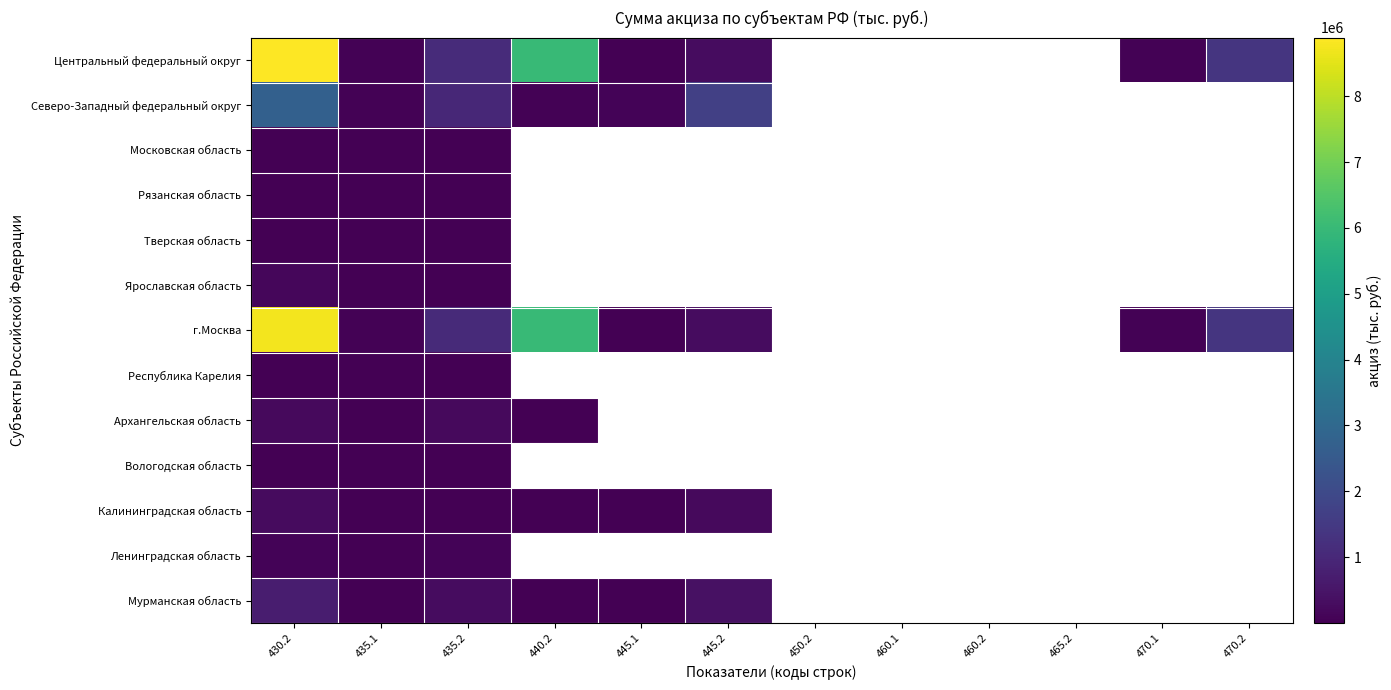

At which label does Центральный федеральный округ reach its minimum?

445.1